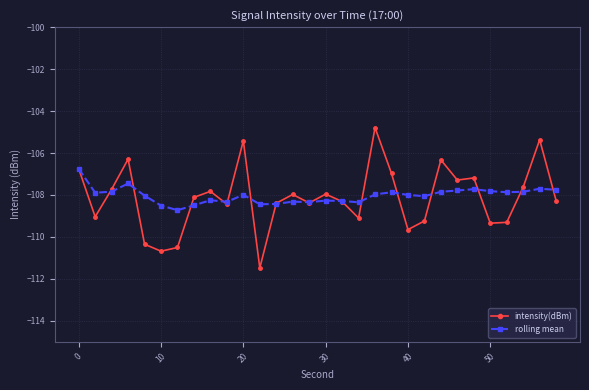

What is the difference between the maximum and second lowest values in the rolling mean series?

1.8